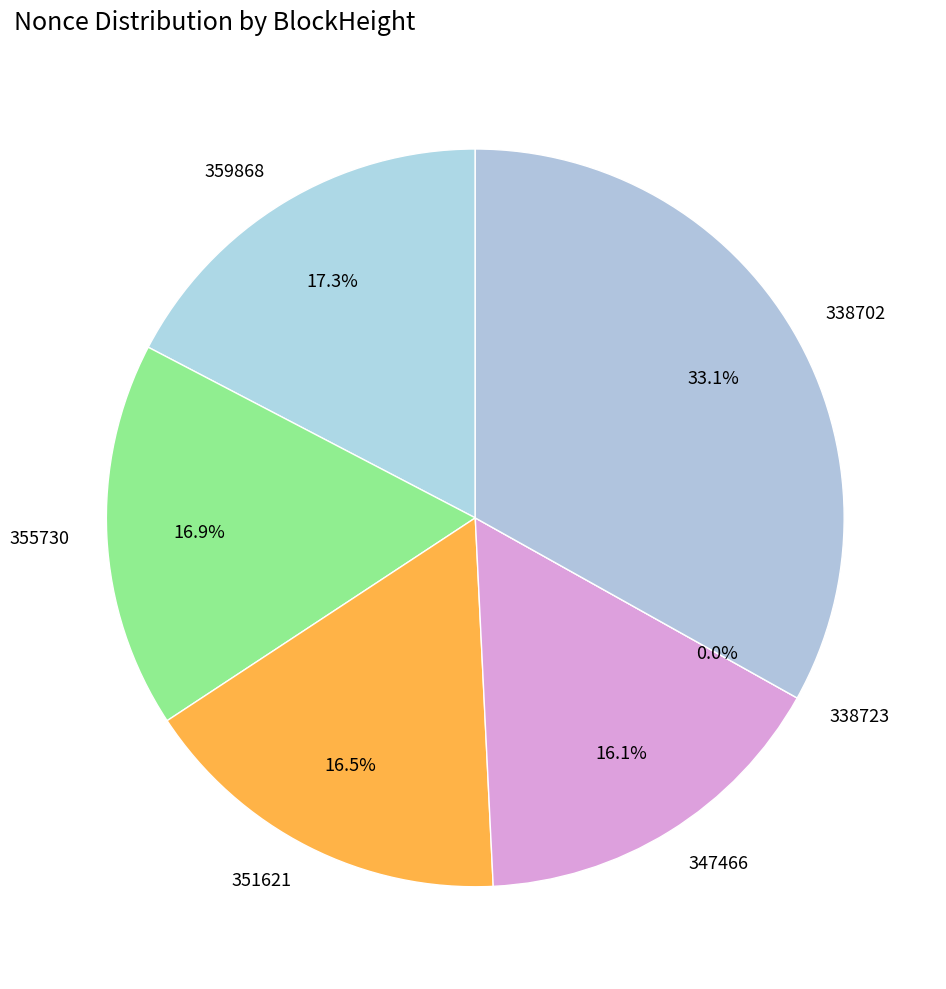

Which slice is the smallest?

338723